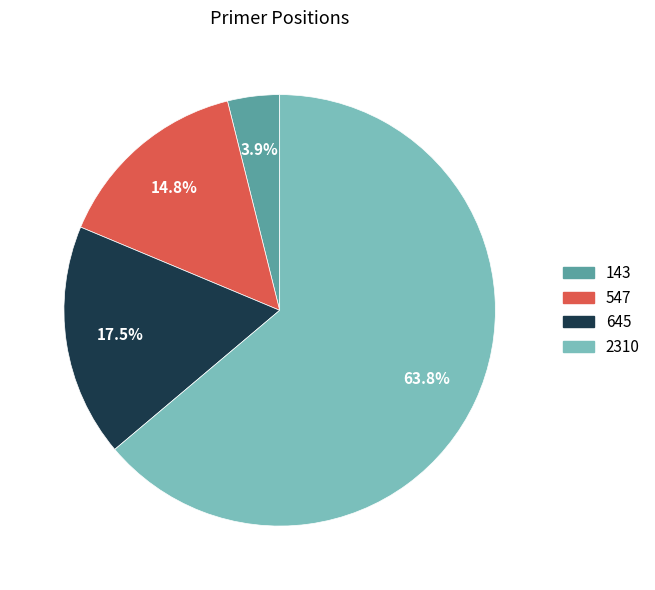

Does any single category account for the majority?

Yes